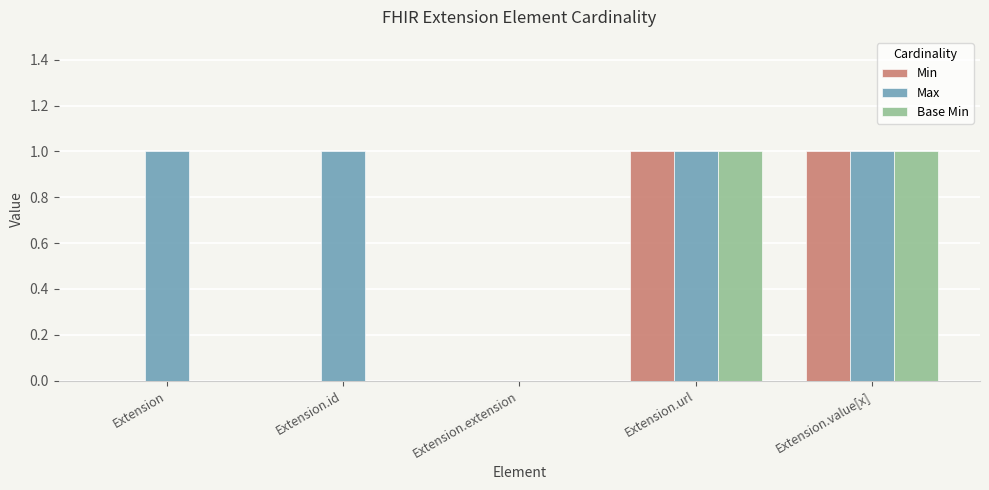

The Max series shows 2 at Extension.value[x]. True or false?

False